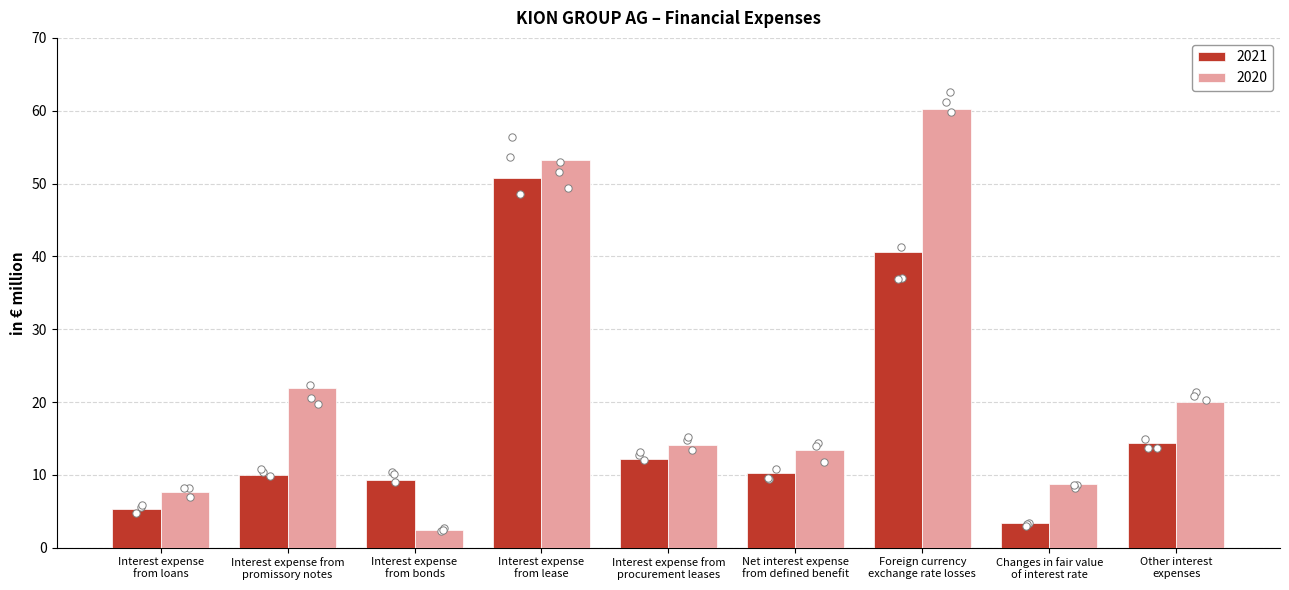

Is the value of 2021 at Other interest
expenses greater than the value of 2020 at Interest expense from
promissory notes?

No